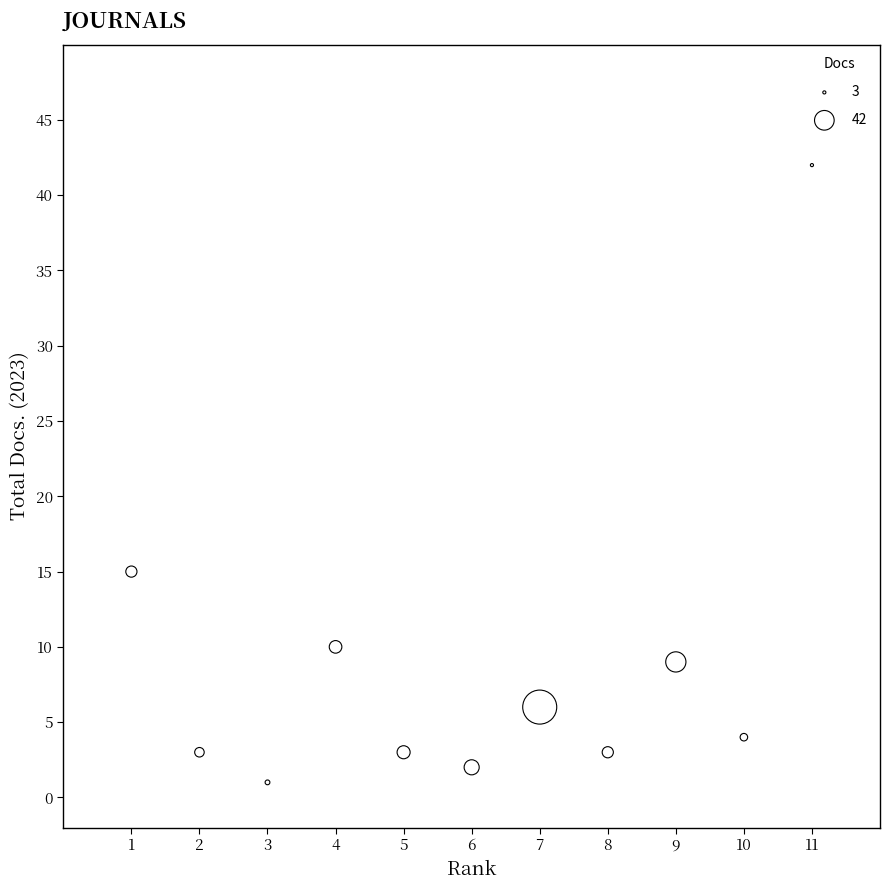

What Y value in the scatter plot is closest to 21?

15